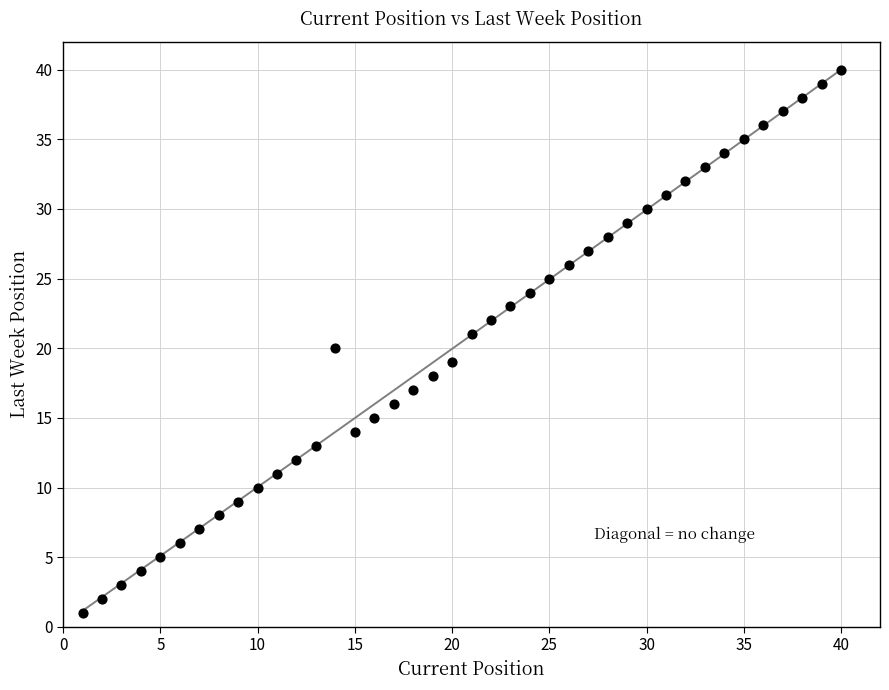

What is the range of Y values (max minus min)?

39